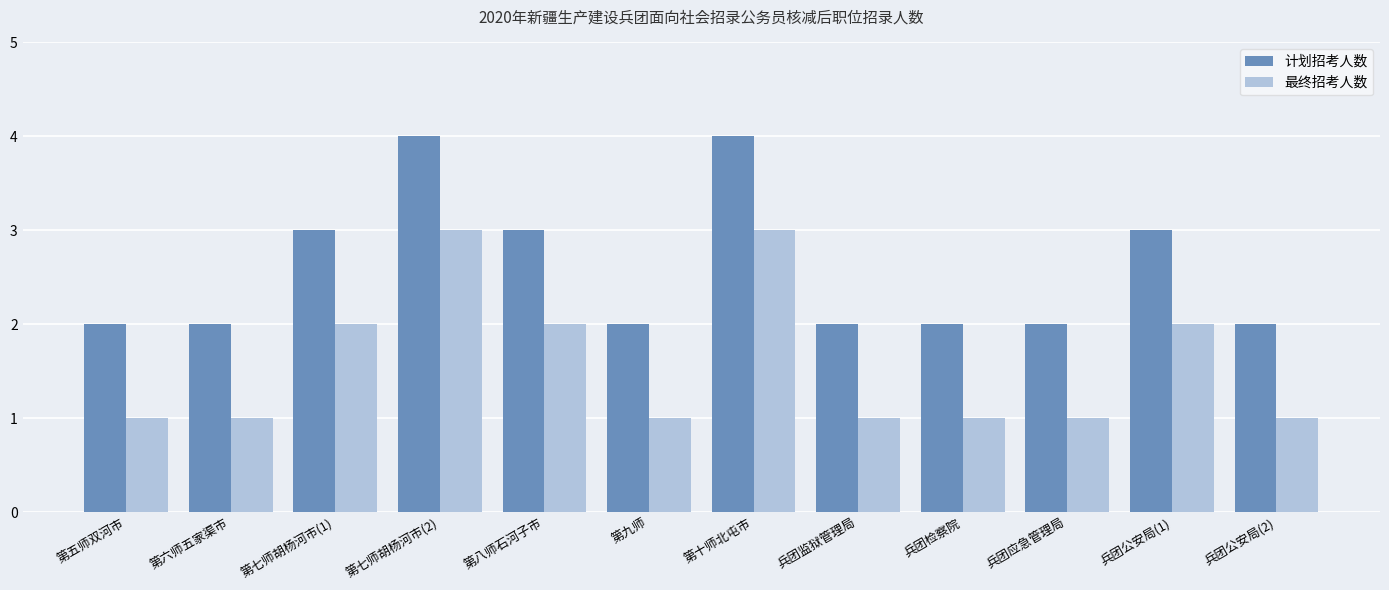

The 最终招考人数 series shows 2 at 第七师胡杨河市(2). True or false?

False